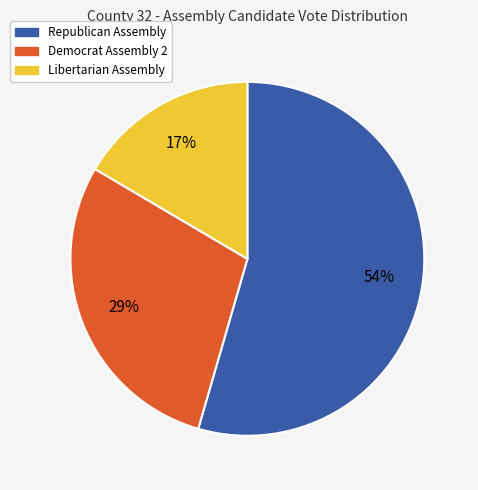

Does any single category account for the majority?

Yes